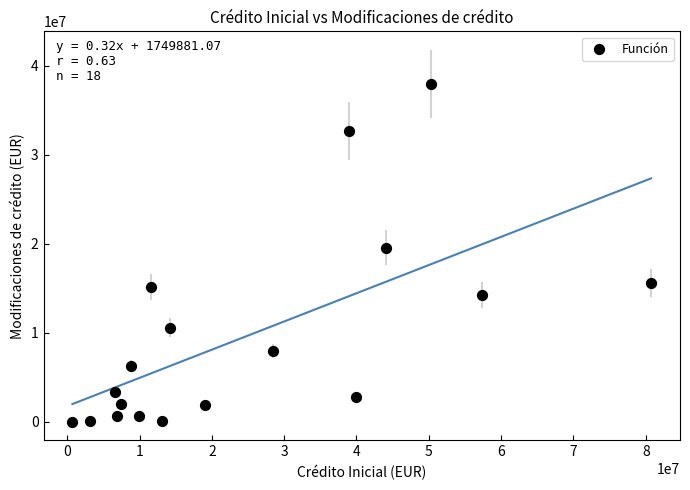

What Y value in the scatter plot is closest to 18984567?

19530870.8